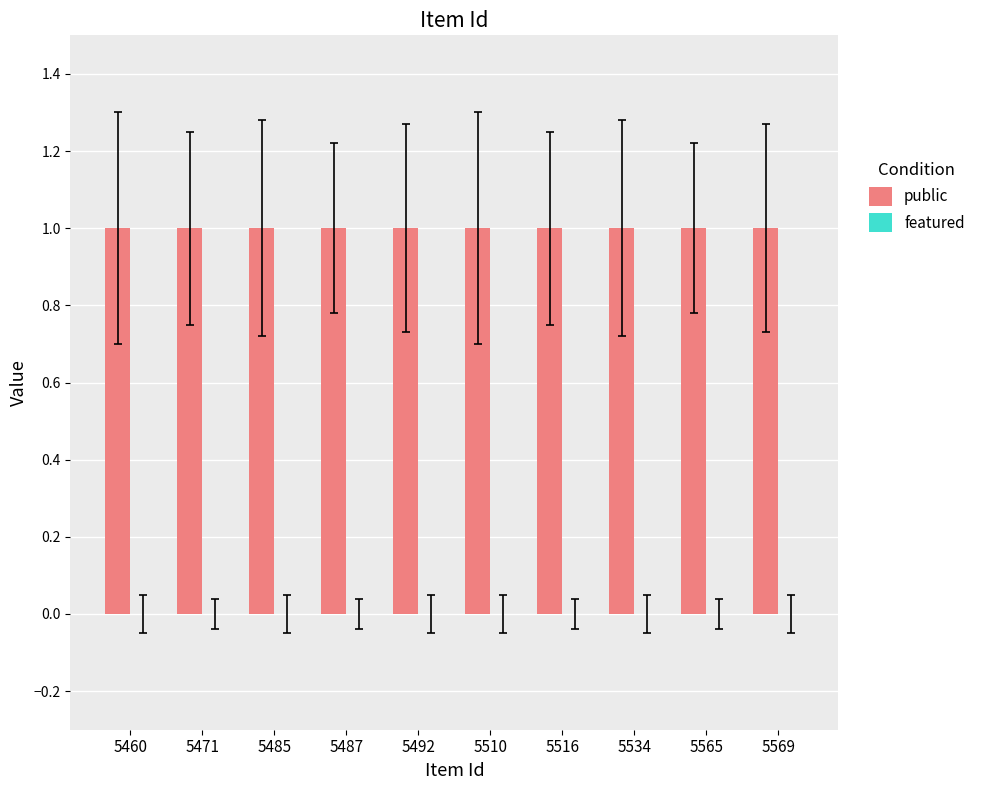

Which category has the highest value in the public series?

5460